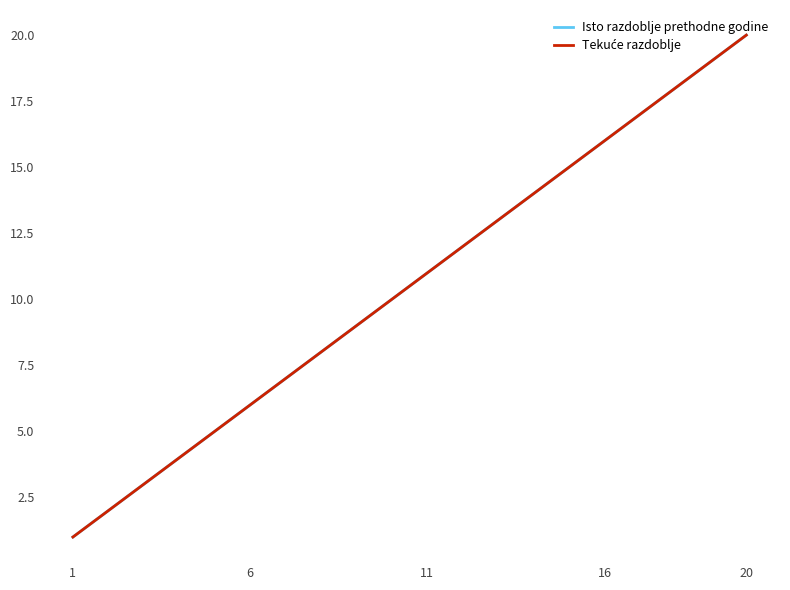

Is this an area chart (filled region under the line)?

No